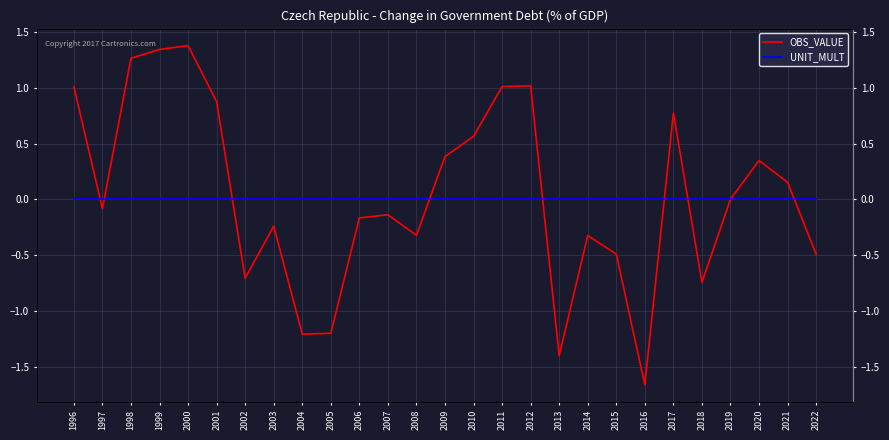

What is the difference between the highest and lowest values at 2004?

1.2